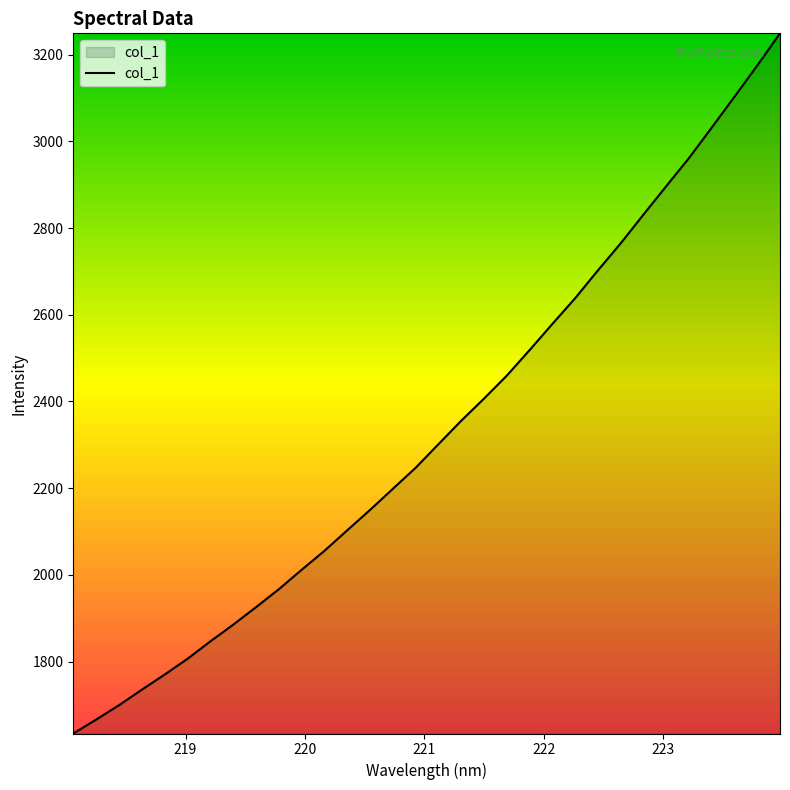

What is the minimum value shown in the chart?

1634.0